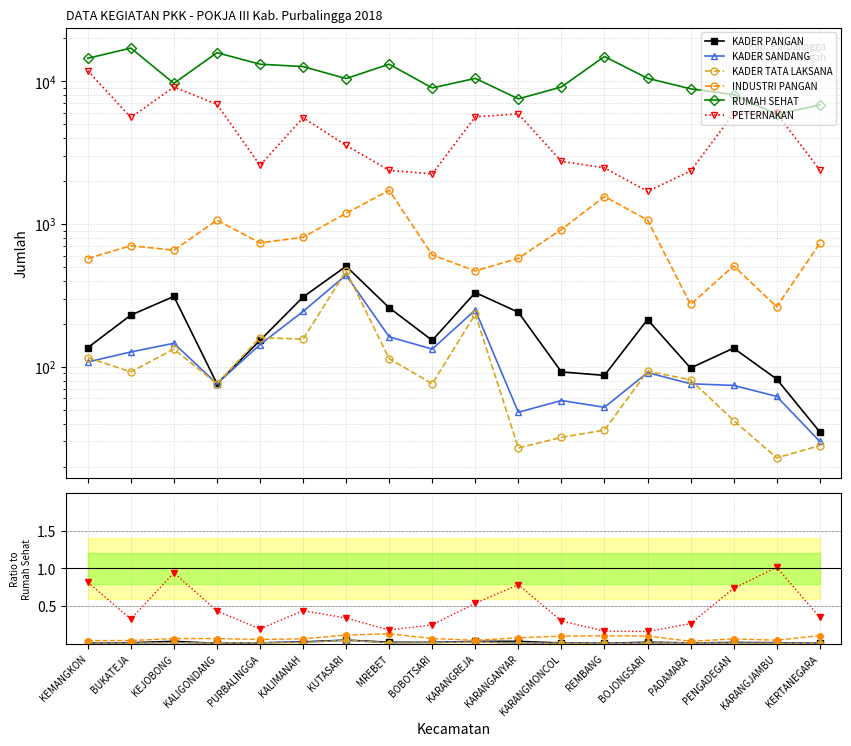

Reading left to right, transcribe all the data shown in this chart.

KADER PANGAN: KEMANGKON=0.0	BUKATEJA=0.0	KEJOBONG=0.0	KALIGONDANG=0.0	PURBALINGGA=0.0	KALIMANAH=0.0	KUTASARI=0.0	MREBET=0.0	BOBOTSARI=0.0	KARANGREJA=0.0	KARANGANYAR=0.0	KARANGMONCOL=0.0	REMBANG=0.0	BOJONGSARI=0.0	PADAMARA=0.0	PENGADEGAN=0.0	KARANGJAMBU=0.0	KERTANEGARA=0.0
KADER SANDANG: KEMANGKON=0.0	BUKATEJA=0.0	KEJOBONG=0.0	KALIGONDANG=0.0	PURBALINGGA=0.0	KALIMANAH=0.0	KUTASARI=0.0	MREBET=0.0	BOBOTSARI=0.0	KARANGREJA=0.0	KARANGANYAR=0.0	KARANGMONCOL=0.0	REMBANG=0.0	BOJONGSARI=0.0	PADAMARA=0.0	PENGADEGAN=0.0	KARANGJAMBU=0.0	KERTANEGARA=0.0
KADER TATA LAKSANA: KEMANGKON=0.0	BUKATEJA=0.0	KEJOBONG=0.0	KALIGONDANG=0.0	PURBALINGGA=0.0	KALIMANAH=0.0	KUTASARI=0.0	MREBET=0.0	BOBOTSARI=0.0	KARANGREJA=0.0	KARANGANYAR=0.0	KARANGMONCOL=0.0	REMBANG=0.0	BOJONGSARI=0.0	PADAMARA=0.0	PENGADEGAN=0.0	KARANGJAMBU=0.0	KERTANEGARA=0.0
INDUSTRI PANGAN: KEMANGKON=0.0	BUKATEJA=0.0	KEJOBONG=0.1	KALIGONDANG=0.1	PURBALINGGA=0.1	KALIMANAH=0.1	KUTASARI=0.1	MREBET=0.1	BOBOTSARI=0.1	KARANGREJA=0.0	KARANGANYAR=0.1	KARANGMONCOL=0.1	REMBANG=0.1	BOJONGSARI=0.1	PADAMARA=0.0	PENGADEGAN=0.1	KARANGJAMBU=0.0	KERTANEGARA=0.1
RUMAH SEHAT: KEMANGKON=14488.0	BUKATEJA=17076.0	KEJOBONG=9670.0	KALIGONDANG=15855.0	PURBALINGGA=13175.0	KALIMANAH=12671.0	KUTASARI=10449.0	MREBET=13172.0	BOBOTSARI=8980.0	KARANGREJA=10481.0	KARANGANYAR=7531.0	KARANGMONCOL=9119.0	REMBANG=14908.0	BOJONGSARI=10495.0	PADAMARA=8856.0	PENGADEGAN=8071.0	KARANGJAMBU=5861.0	KERTANEGARA=6829.0
PETERNAKAN: KEMANGKON=0.8	BUKATEJA=0.3	KEJOBONG=0.9	KALIGONDANG=0.4	PURBALINGGA=0.2	KALIMANAH=0.4	KUTASARI=0.3	MREBET=0.2	BOBOTSARI=0.2	KARANGREJA=0.5	KARANGANYAR=0.8	KARANGMONCOL=0.3	REMBANG=0.2	BOJONGSARI=0.2	PADAMARA=0.3	PENGADEGAN=0.7	KARANGJAMBU=1.0	KERTANEGARA=0.4